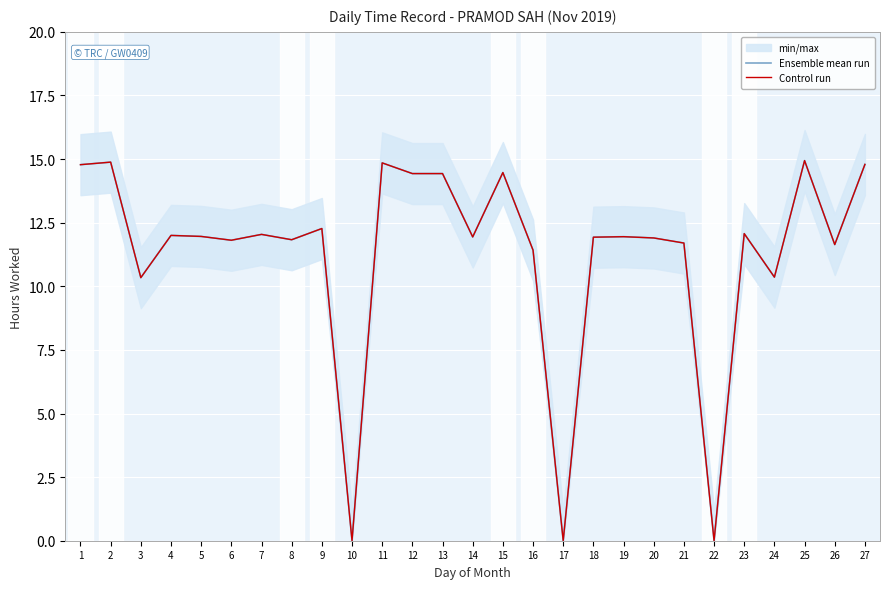

At which label does Ensemble mean run reach its minimum?

10